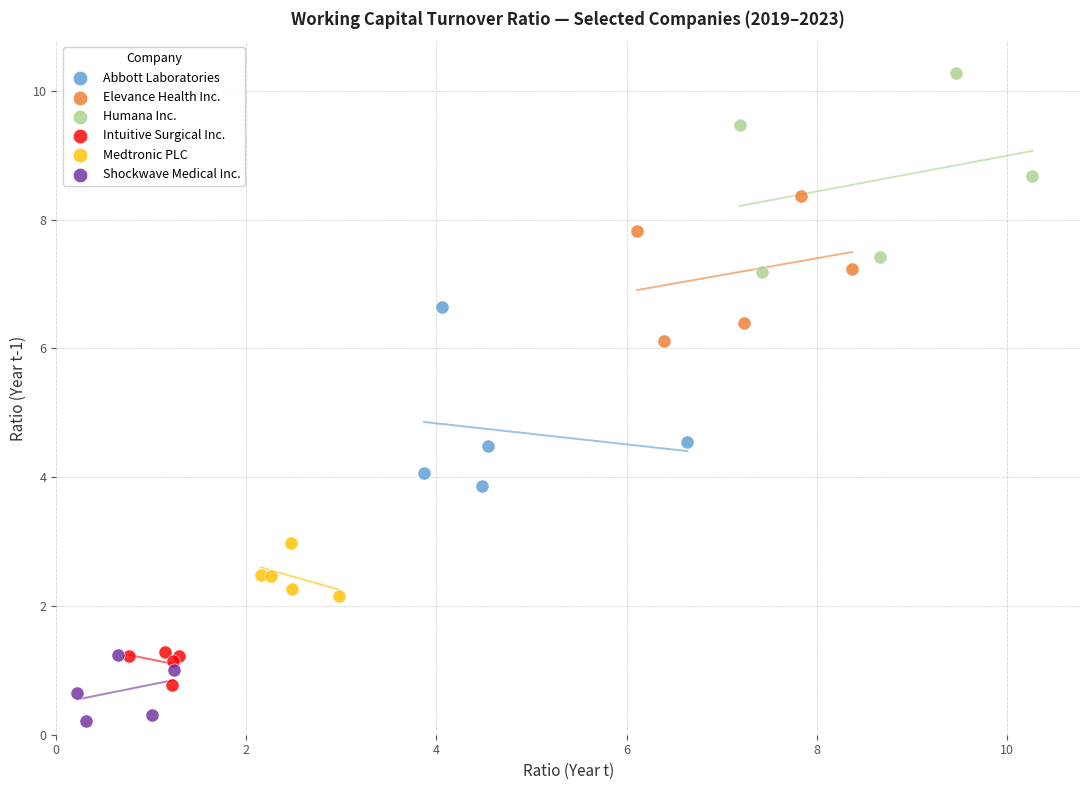

Which series reaches the maximum Y coordinate?

Humana Inc.